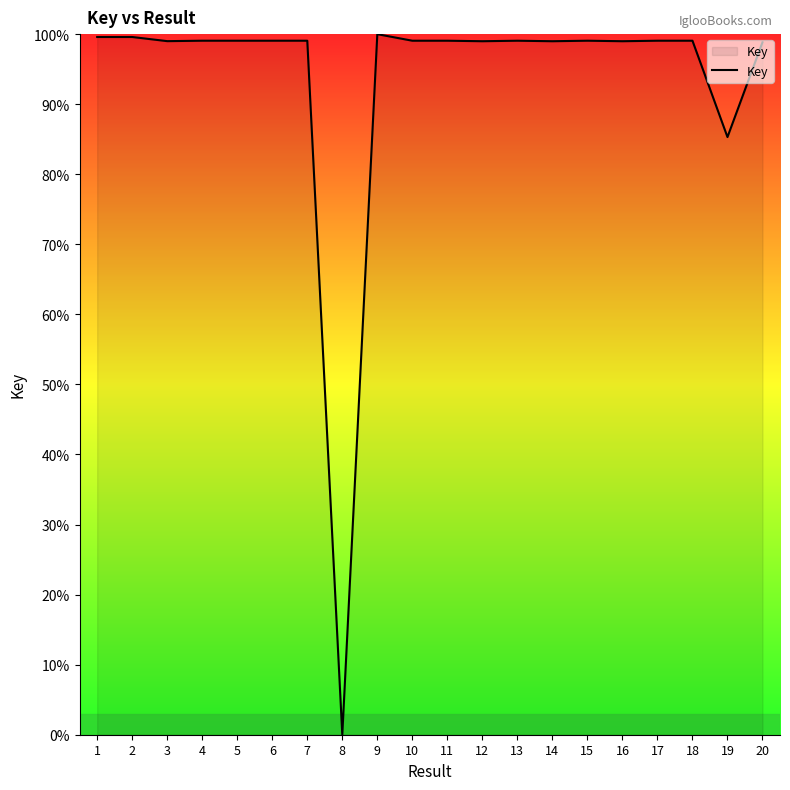

What is the greatest value displayed?

100.0